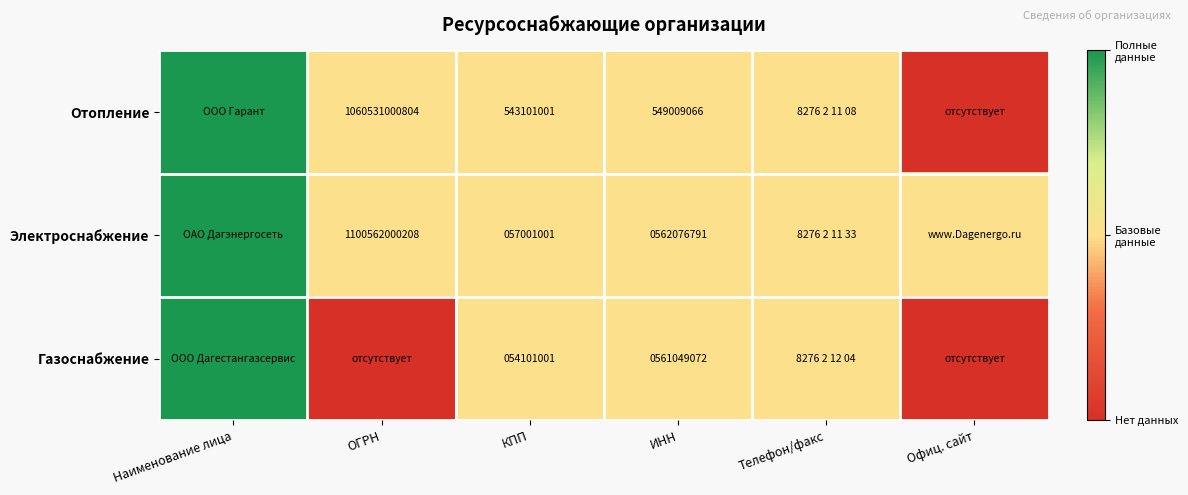

Is the value of Отопление at ИНН greater than the value of Электроснабжение at ОГРН?

No